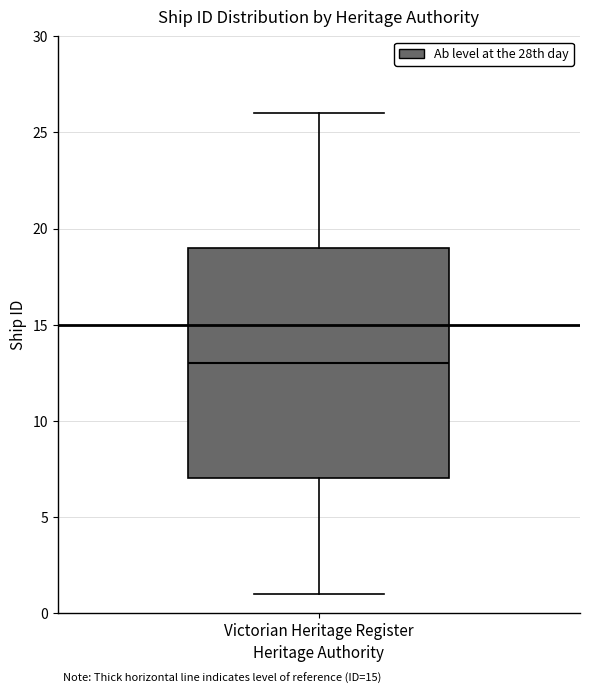

Where does the upper whisker of the box for Victorian Heritage Register end on the y-axis? The values are not printed on the chart, so give them approximately, as read against the axis.

26